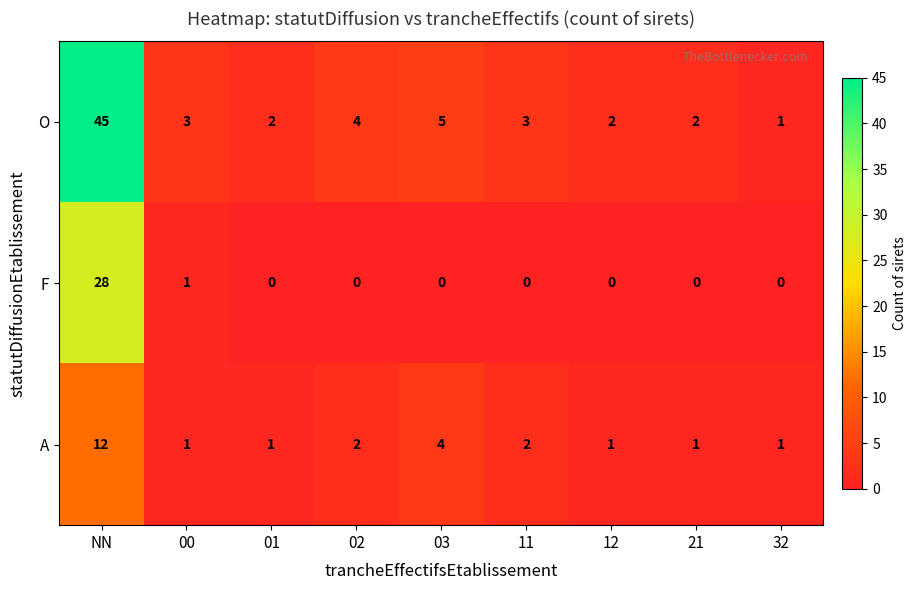

Which series has the largest total across all categories?

O